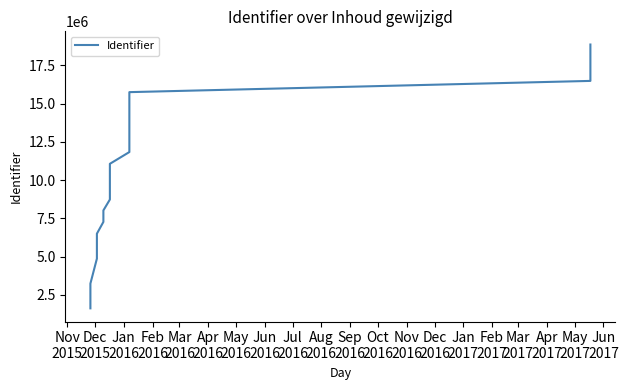

Reading left to right, transcribe all the data shown in this chart.

1617991	3235995	4867201	6498570	7266916	8018301	8732286	9446666	11064671	11833588	12602557	13371527	14989537	15749663	16484136	17244099	18862102